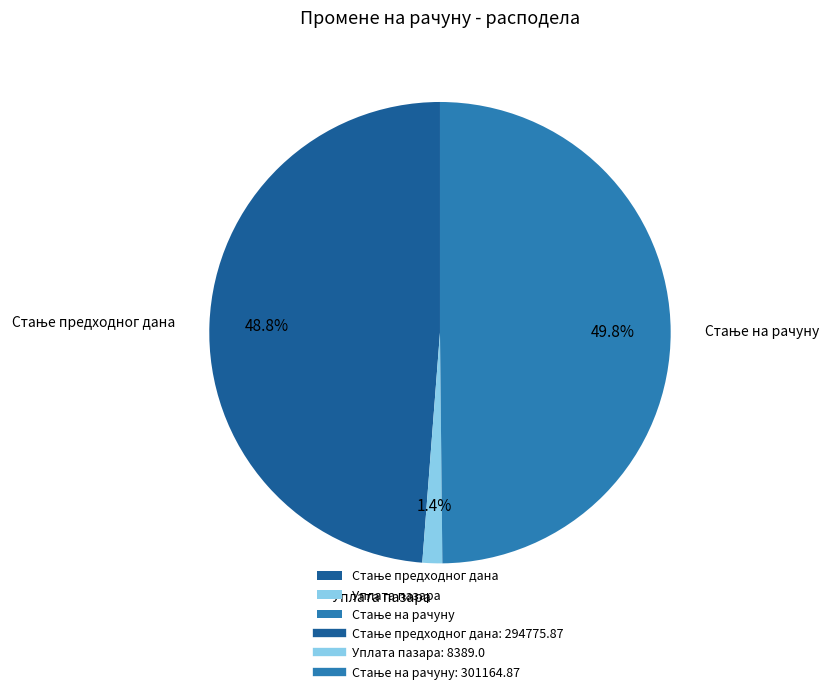

Does Уплата пазара account for over 50% of the chart?

No